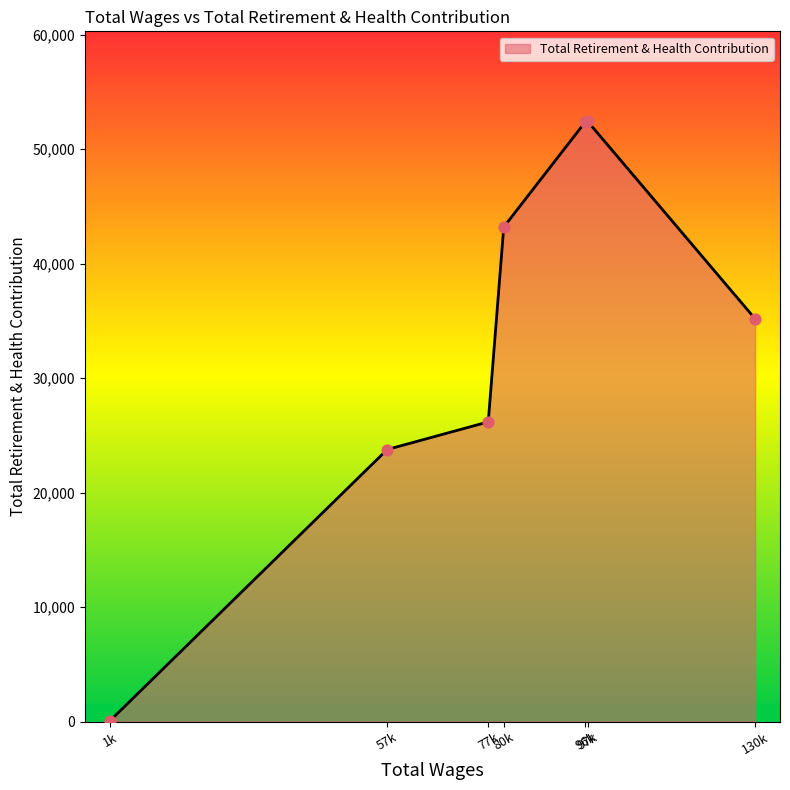

True or false: there are more than 1 points higher than both neighbors.

False